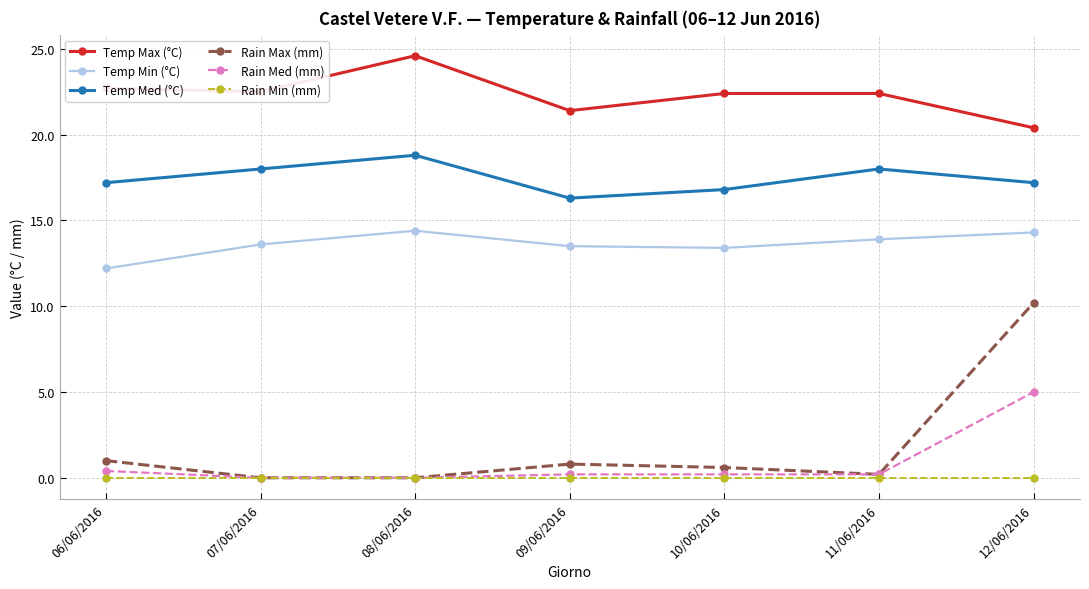

True or false: Rain Min (mm) and Temp Max (°C) cross at least once.

False